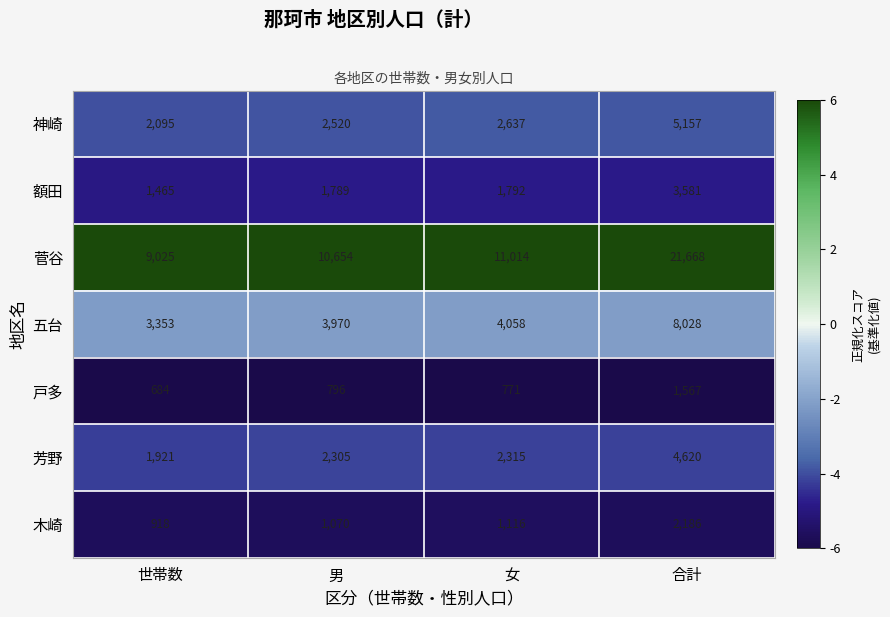

Is it true that 戸多 equals 684 at 世帯数?

True